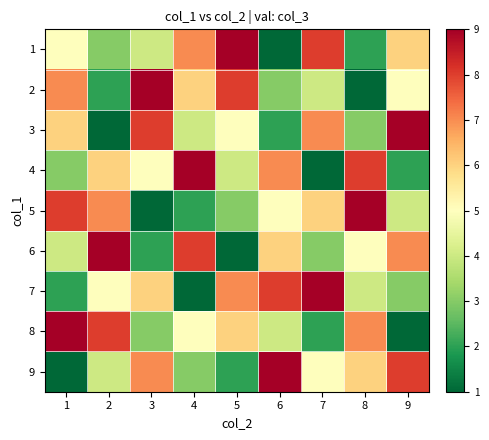

Between 8 and 2, which is larger?

2